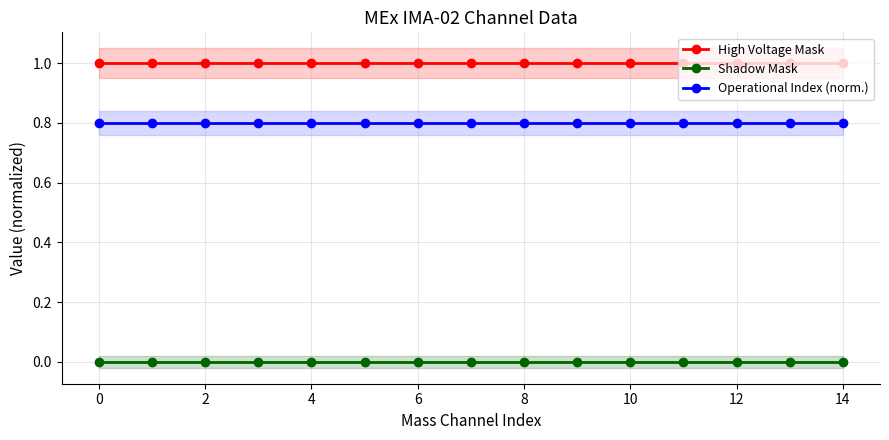

True or false: Operational Index (norm.) and High Voltage Mask intersect in this chart.

False